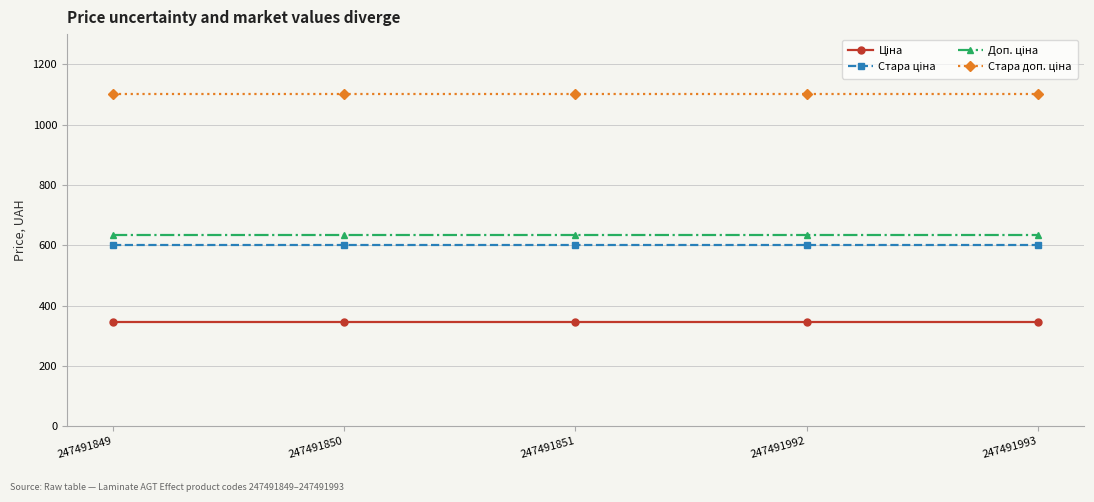

What is the total value across all series at 247491992?

2679.5